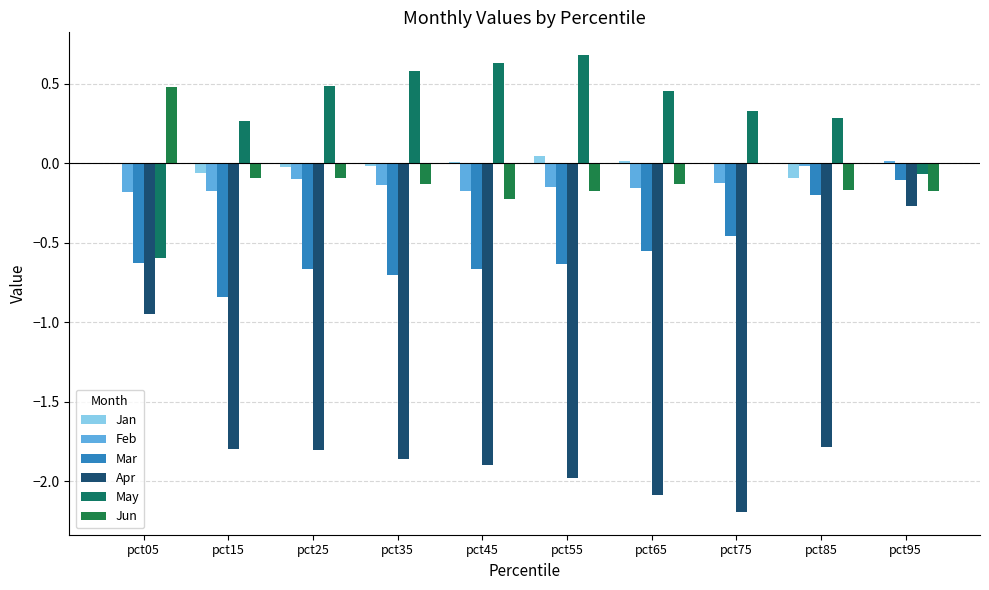

Which series has the largest range (max minus min)?

Apr